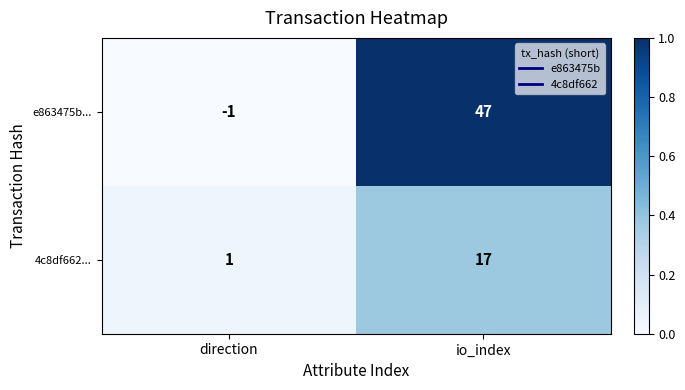

What is the total value across all series at io_index?

64